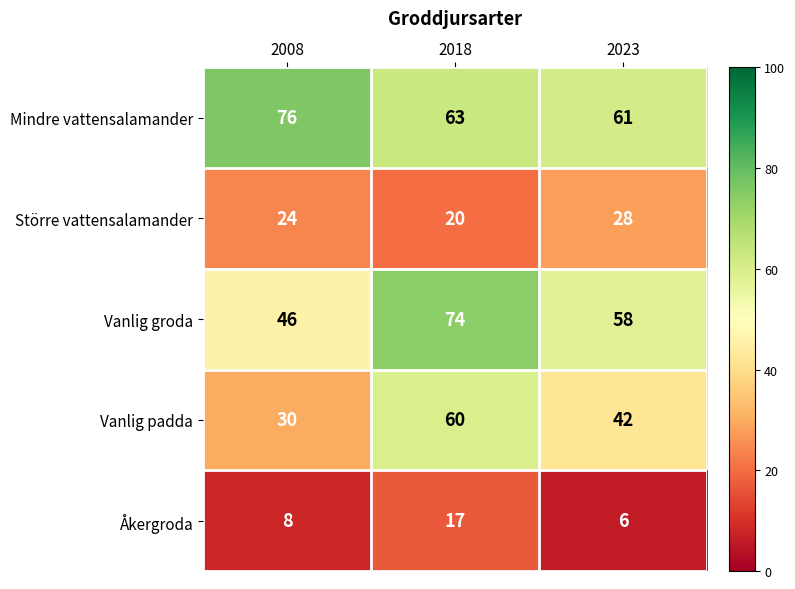

Rank the series by their maximum value, from lowest to highest.

Åkergroda, Större vattensalamander, Vanlig padda, Vanlig groda, Mindre vattensalamander